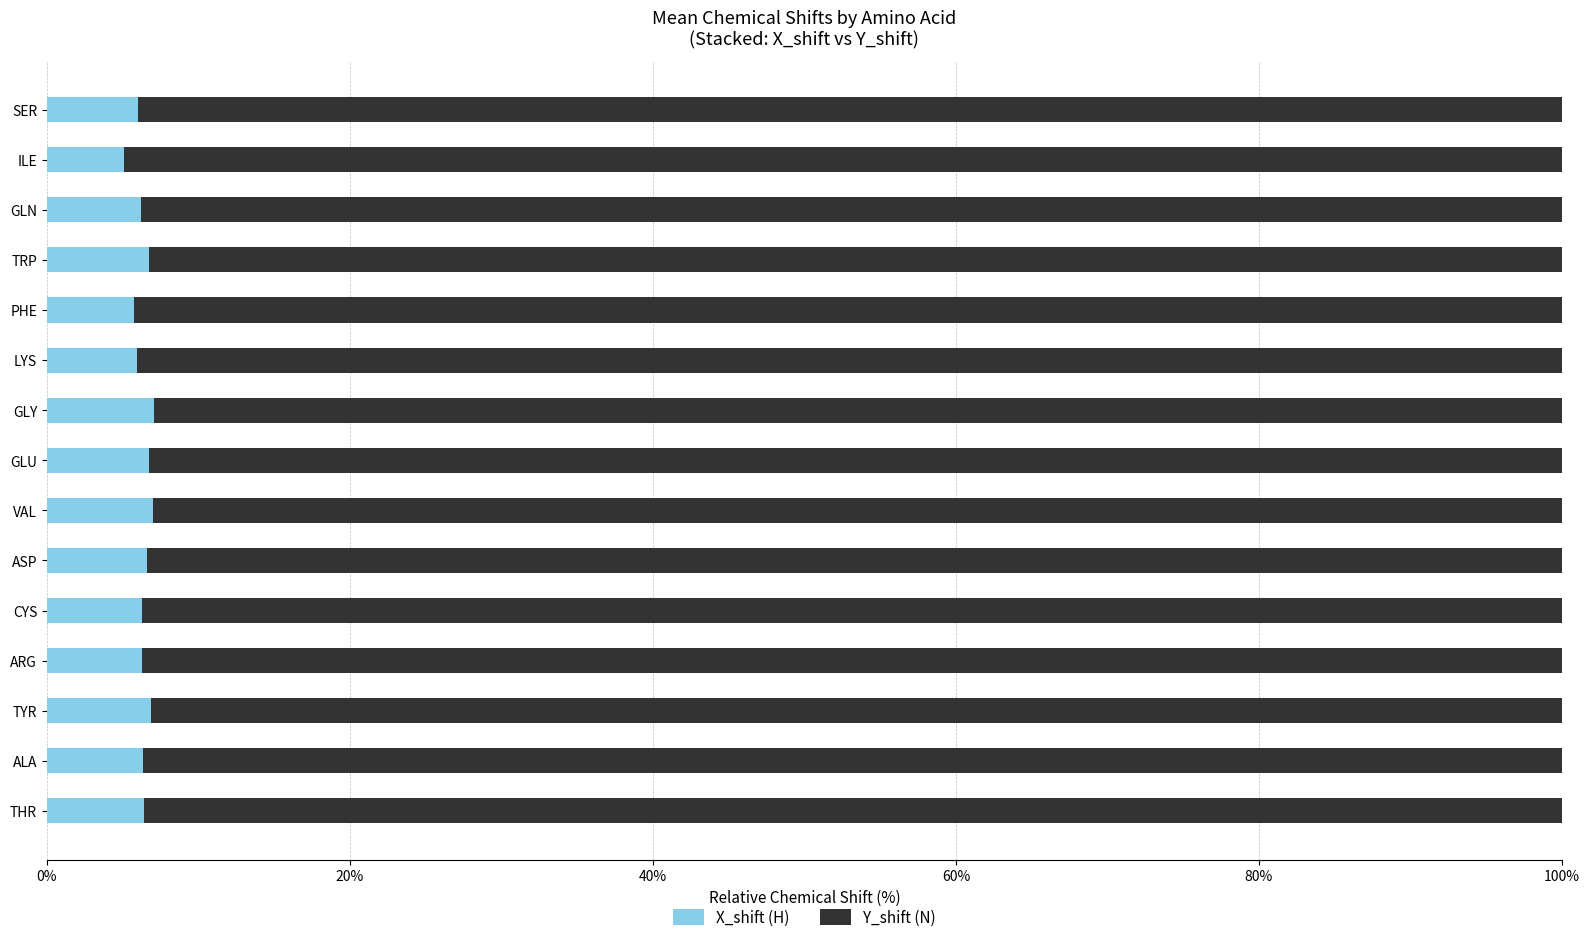

What is the total value across all series at TRP?

100.0